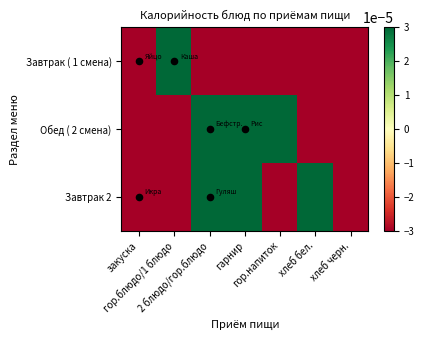

How many distinct data groups are displayed?

3